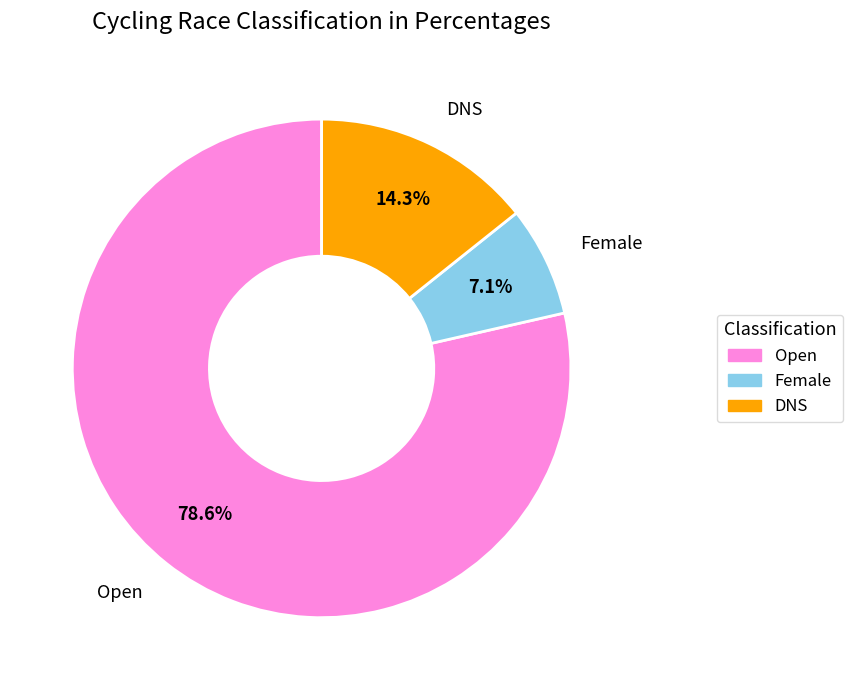

The Open slice represents 79% of the pie. True or false?

True